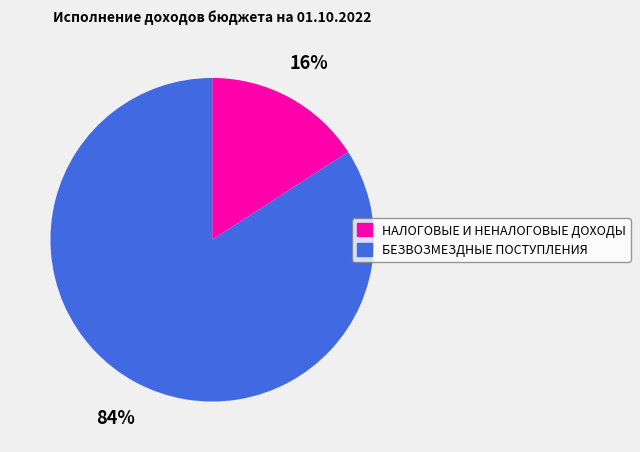

What is the largest slice in the pie chart?

БЕЗВОЗМЕЗДНЫЕ ПОСТУПЛЕНИЯ